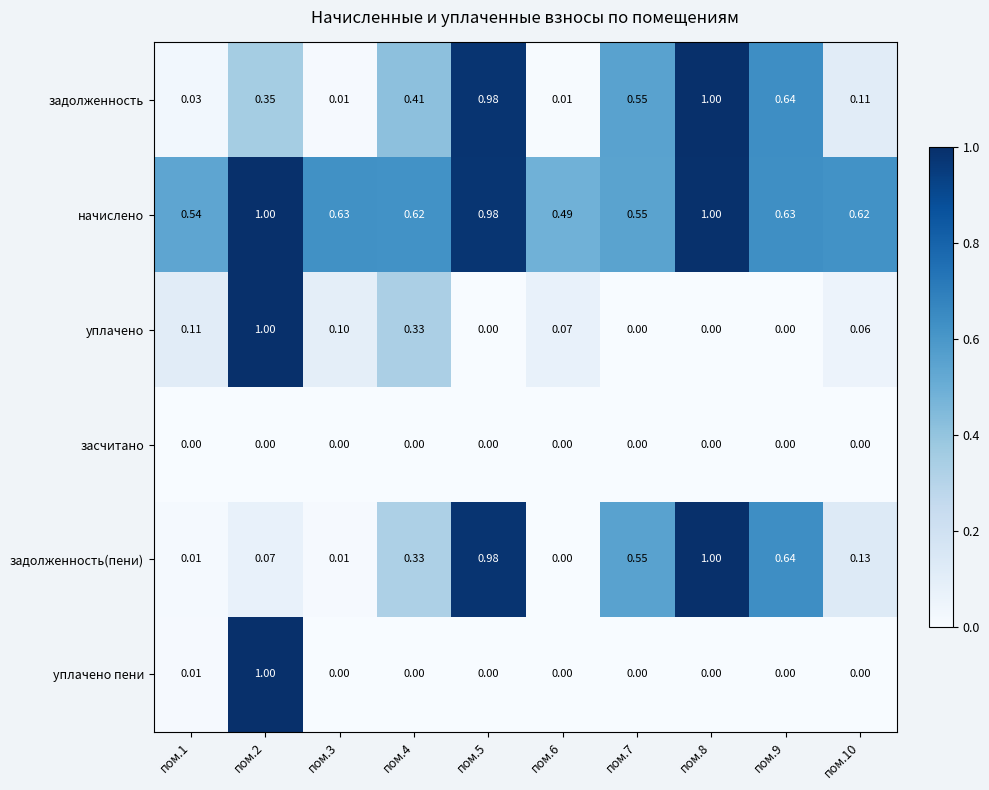

What is the difference between the highest and lowest values at пом.8?

1.0